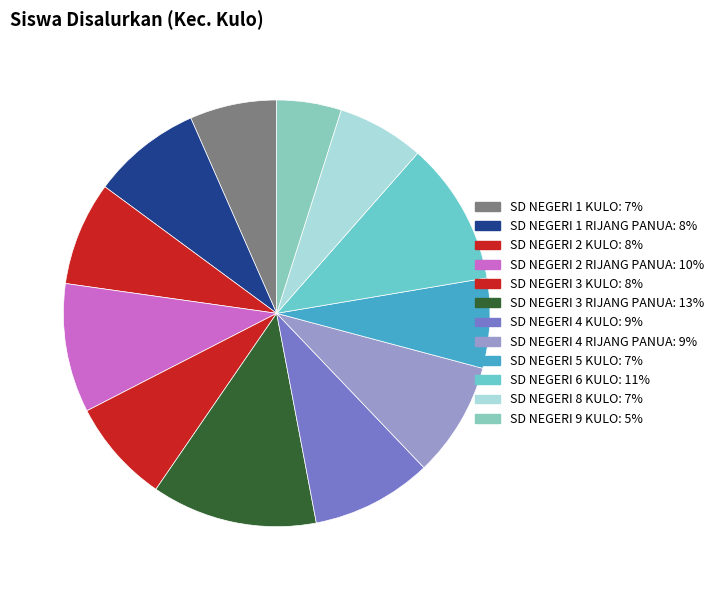

How many slices are in this pie chart?

12